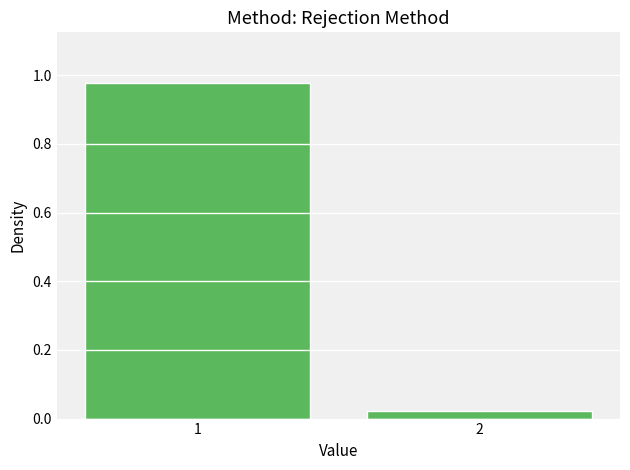

Rank the categories by value from highest to lowest.

1, 2